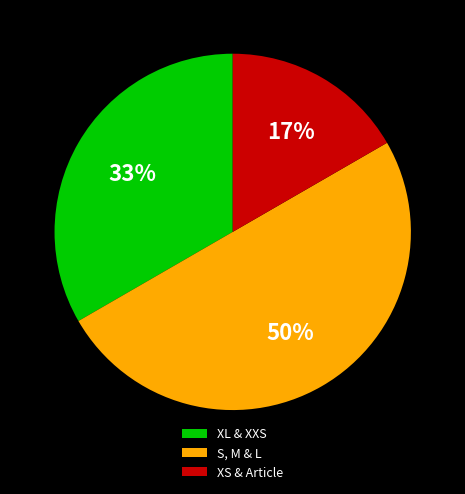

To the nearest percent, what is the difference between the largest and smallest slice percentages?

33%